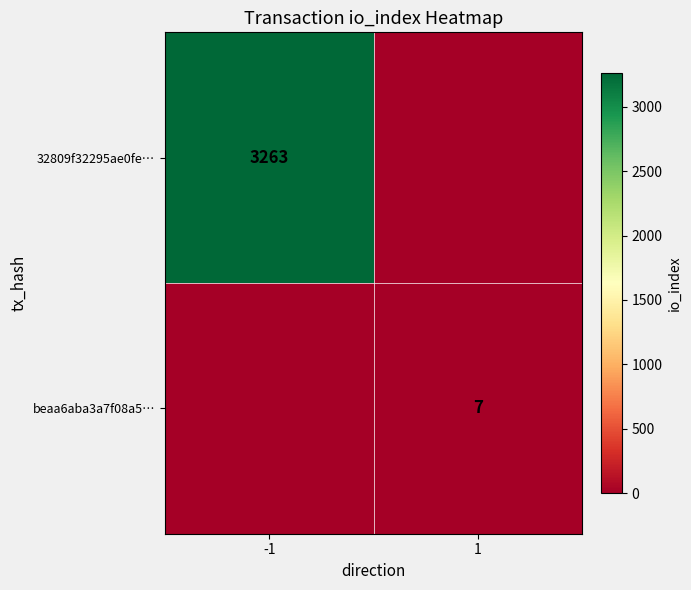

The value of beaa6aba3a7f08a5… at 1 is 12. True or false?

False